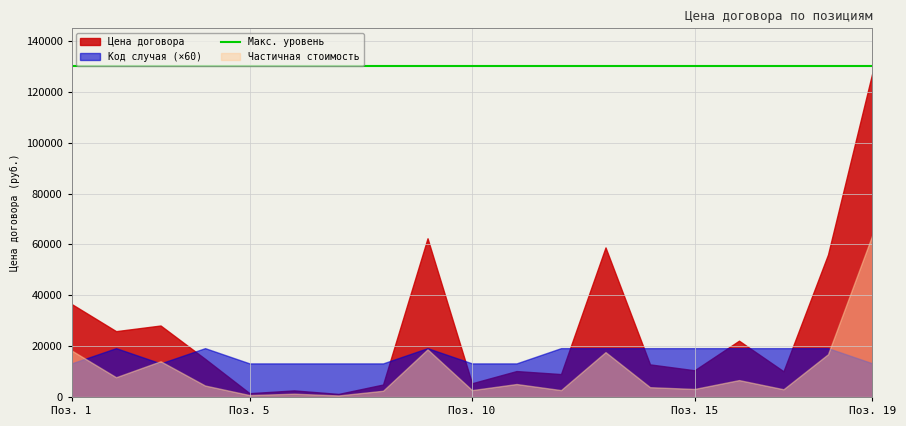

In Цена договора, how many points are higher than both neighbors (excluding endpoints)?

6